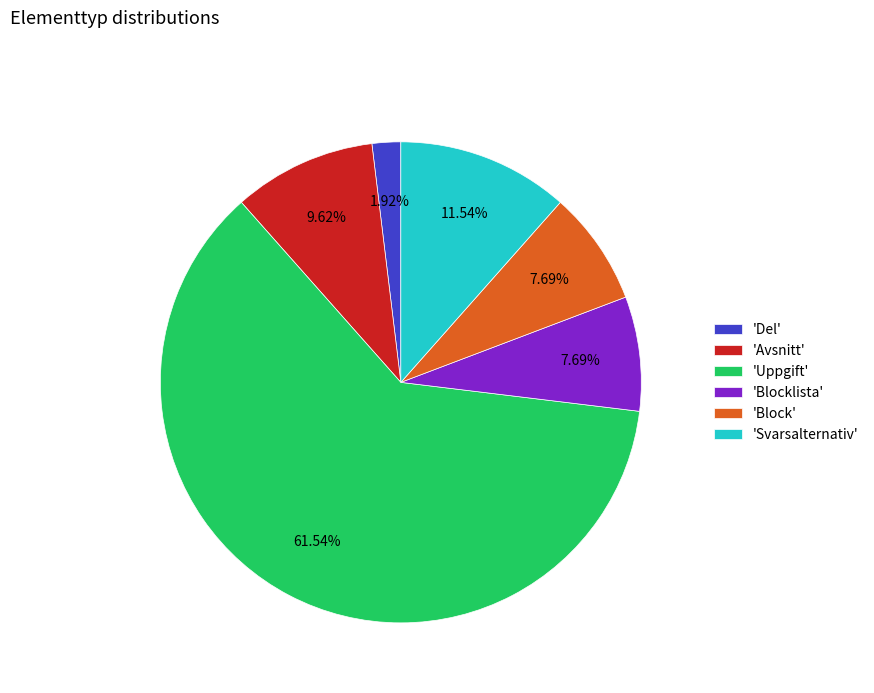

Does any single category account for the majority?

Yes